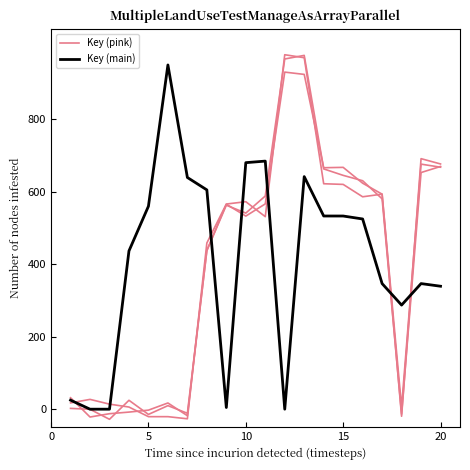

Is it true that Key (pink) equals -27.5 at 5?

False